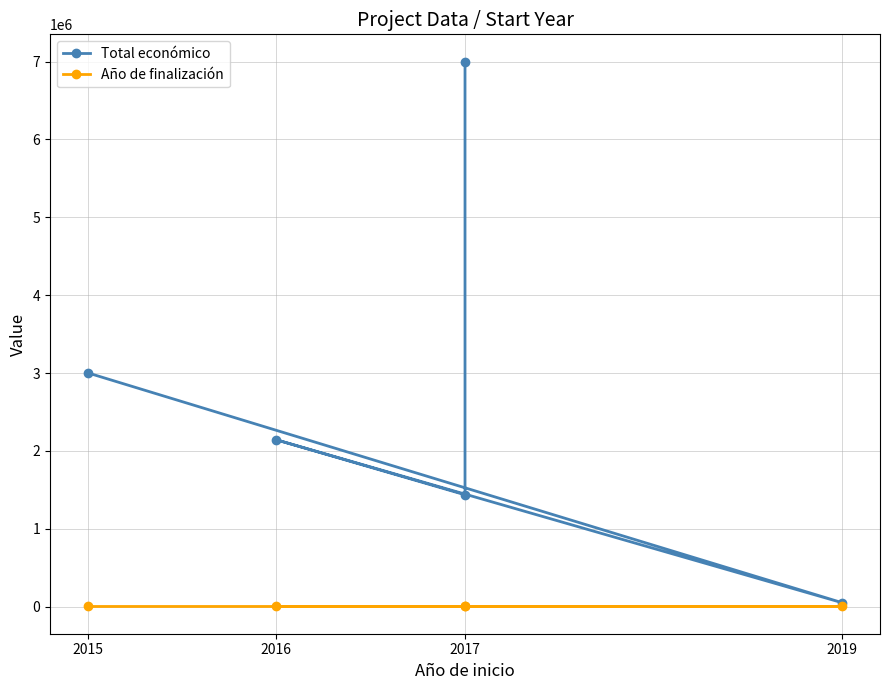

What is the difference between the maximum and minimum values in the Total económico series?

6949999